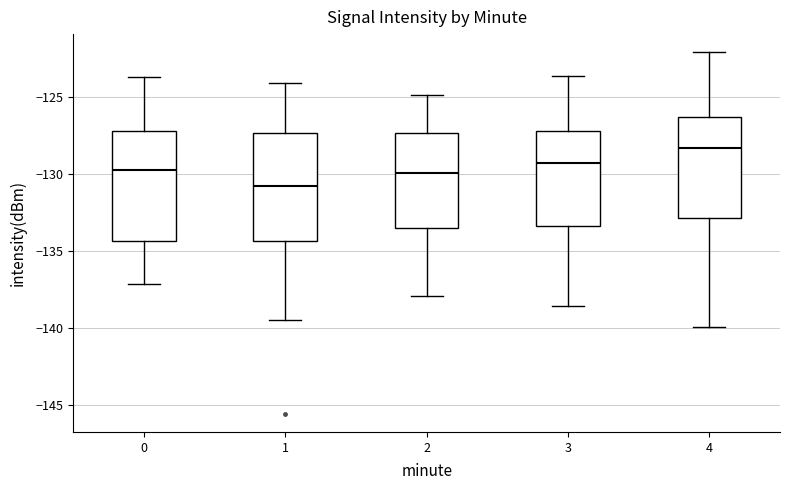

Where is the upper edge of the box at x = 0 on the y-axis? The values are not printed on the chart, so give them approximately, as read against the axis.

-127.0